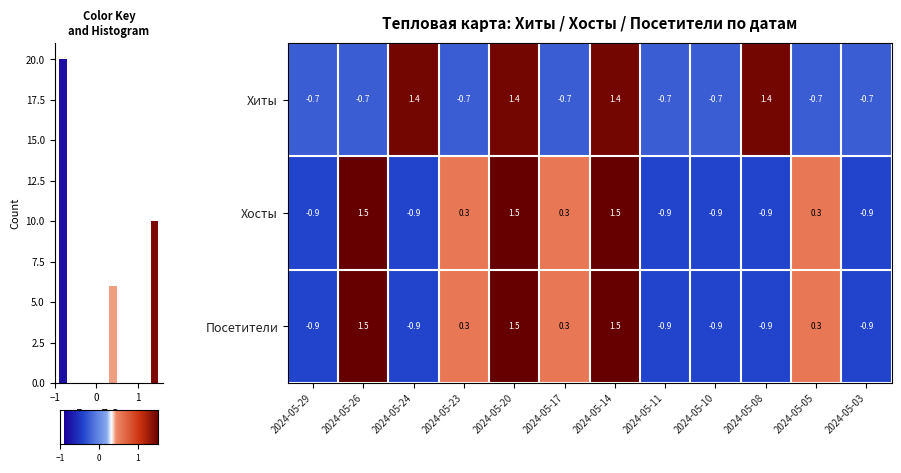

The row_1 series shows 2.4 at 6. True or false?

False